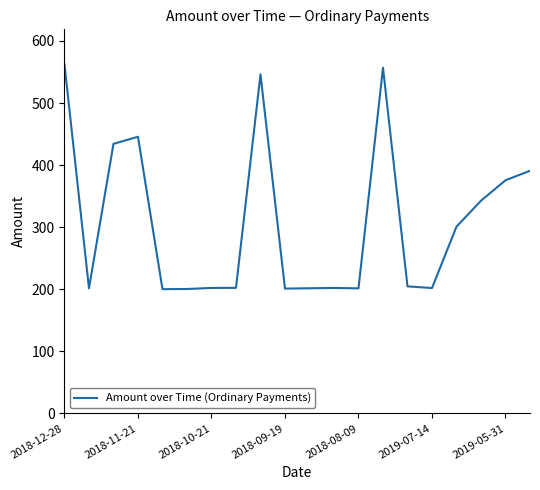

What is the maximum value shown in the chart?

562.4